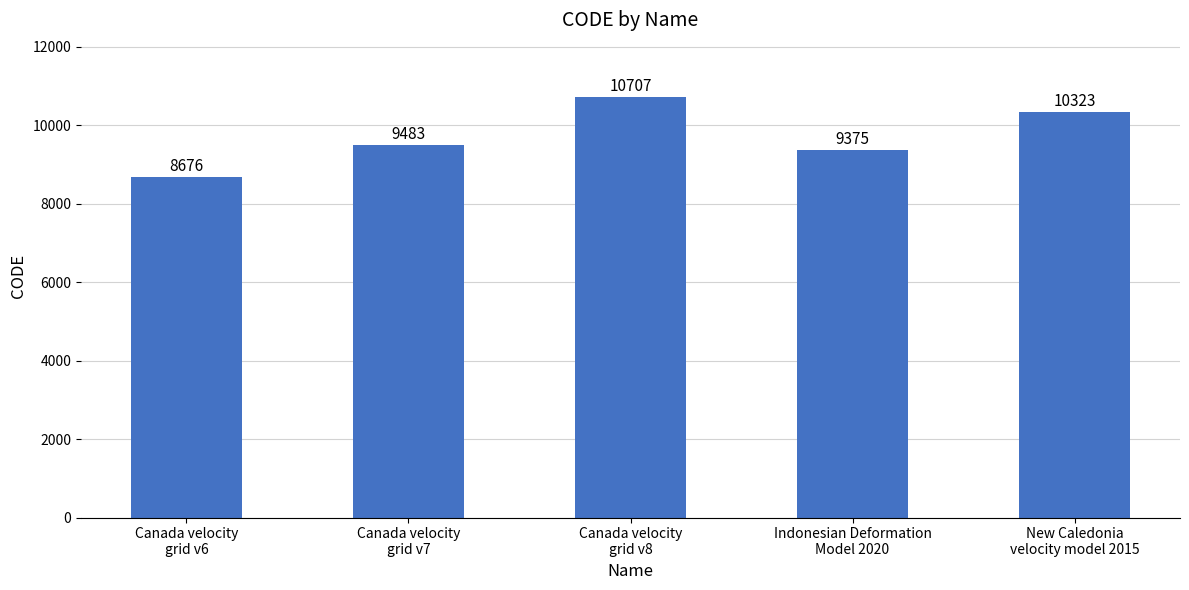

What is the difference between the maximum and second lowest values?

1332